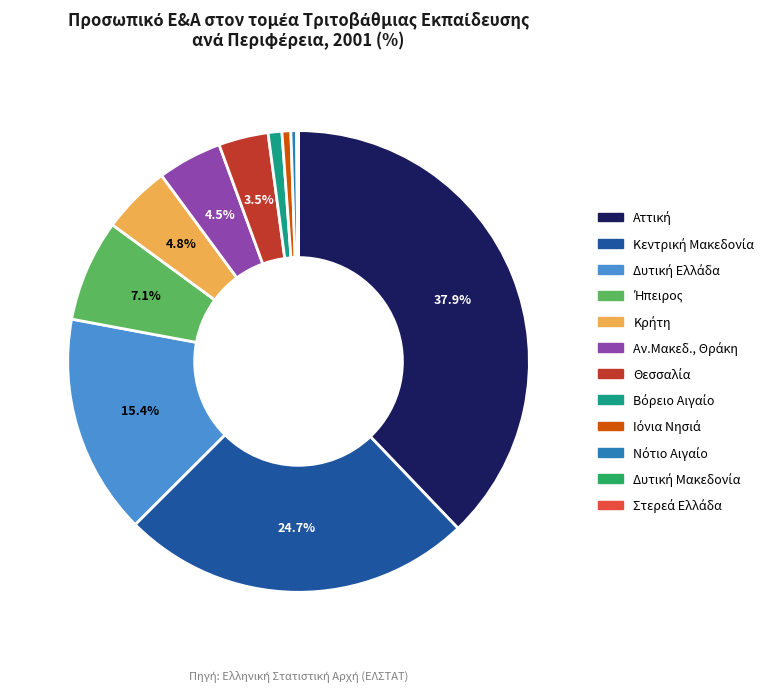

Is there any slice that represents more than half of the pie?

No